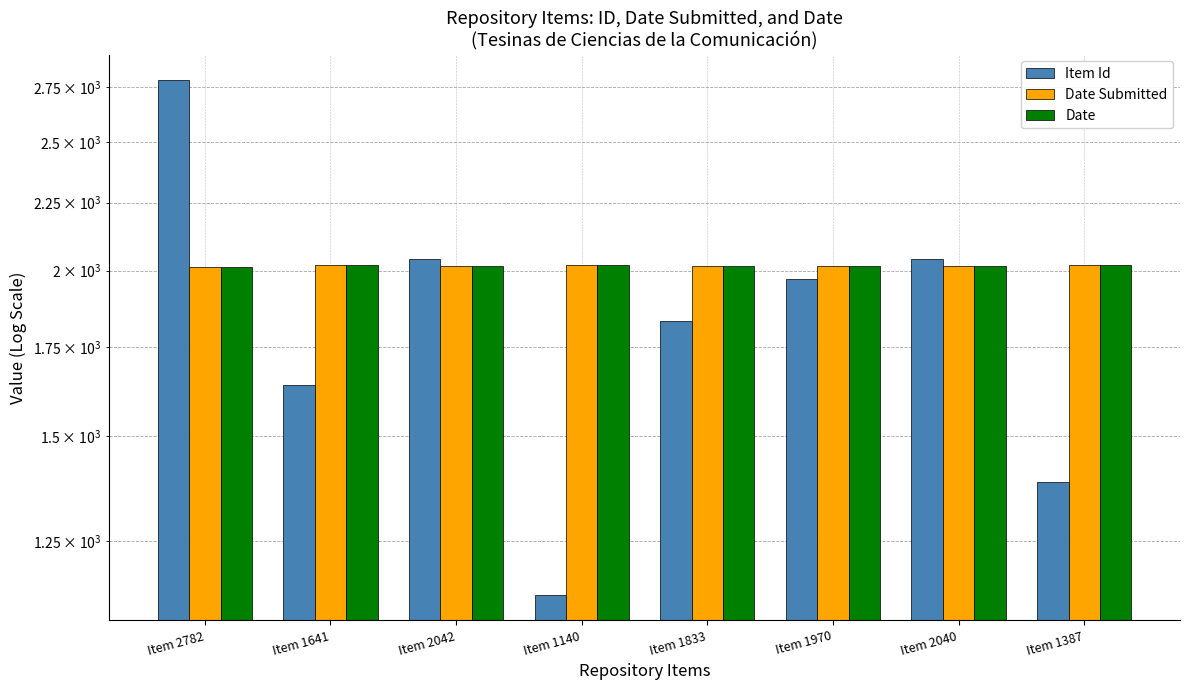

What is the spread (max minus min) of values at Item 1387?

632